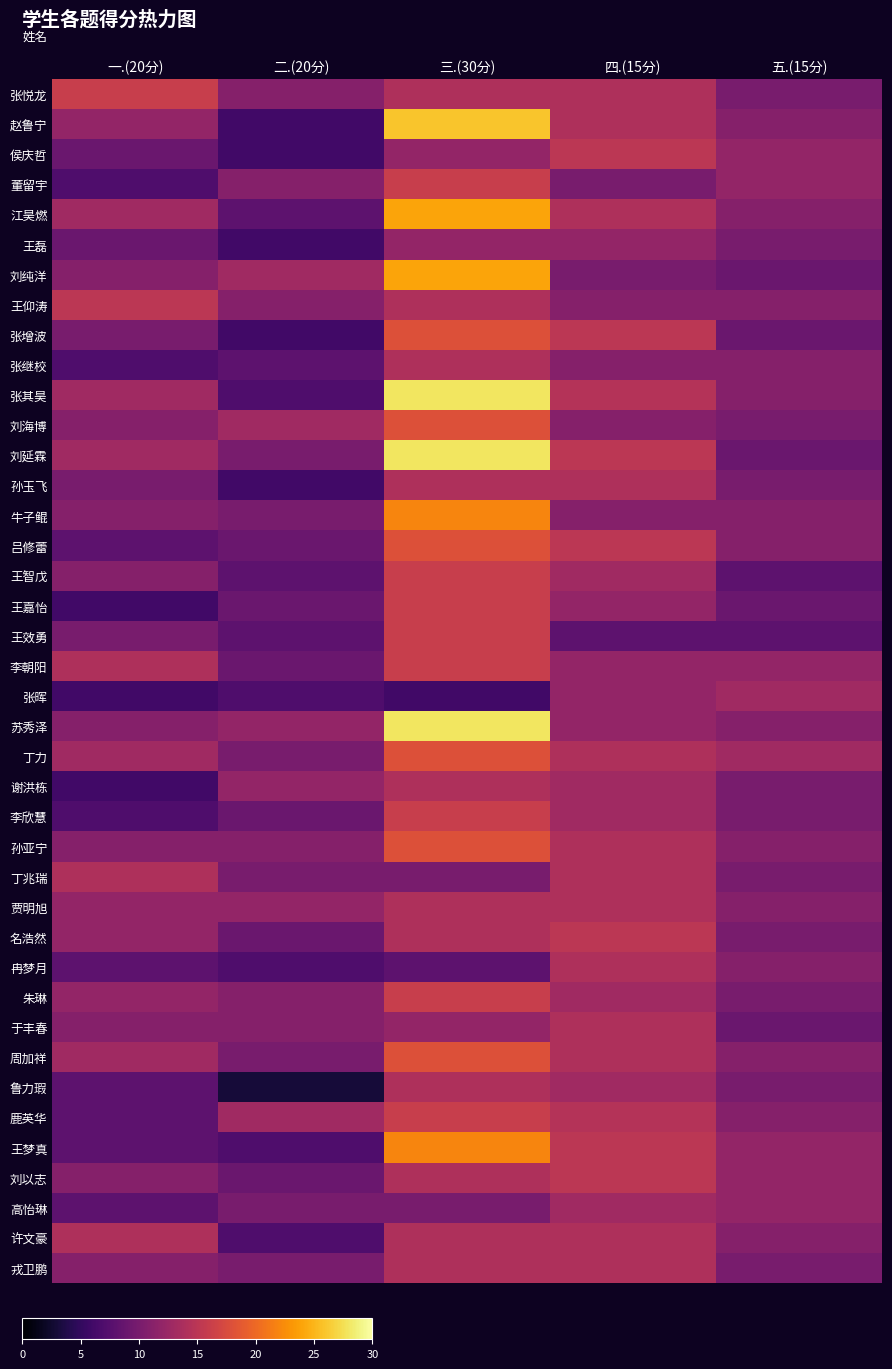

At how many categories does at least one series exceed 21?

1